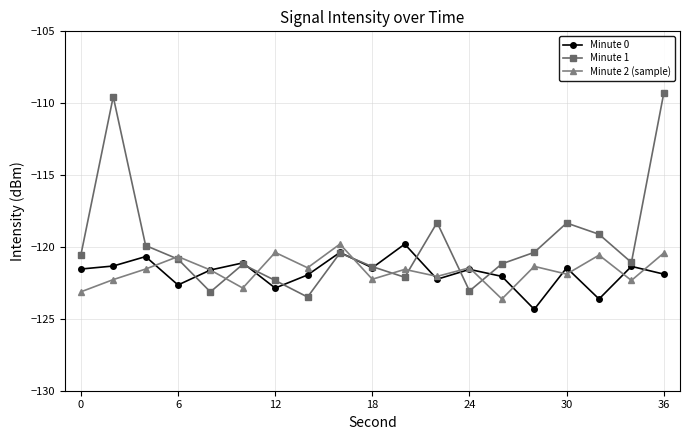

Does the chart display data point markers on the line(s)?

Yes